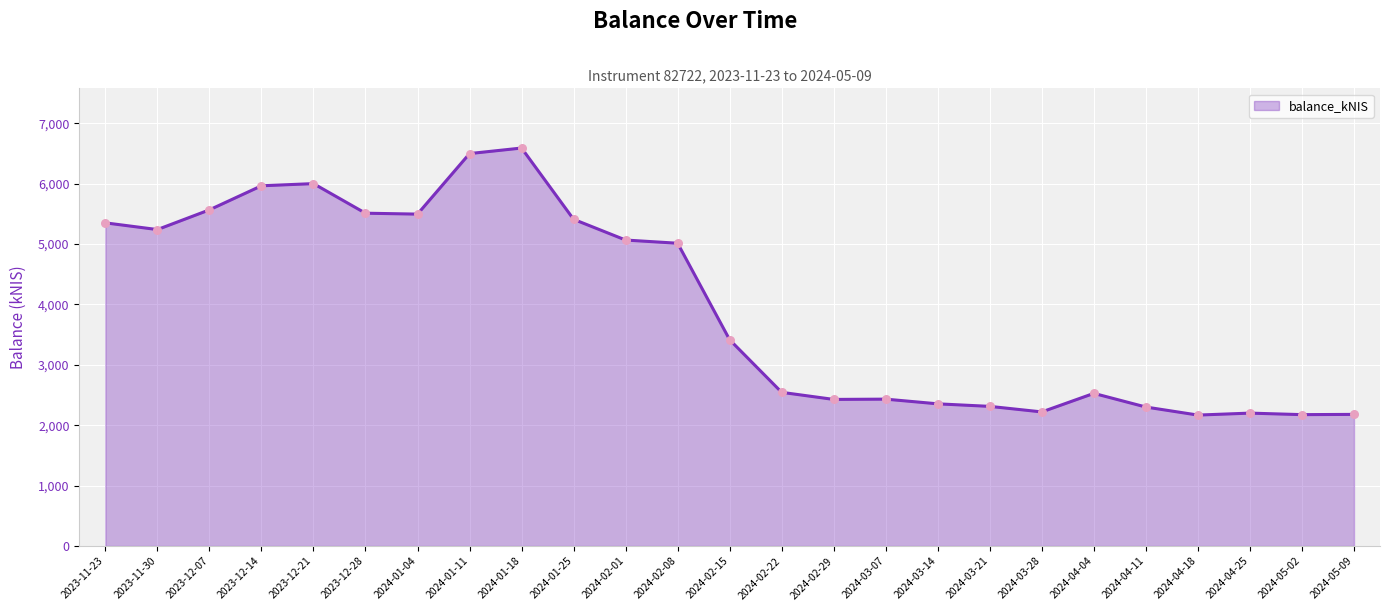

What is the change in value from 2023-12-14 to 2024-03-07?

-3532.1